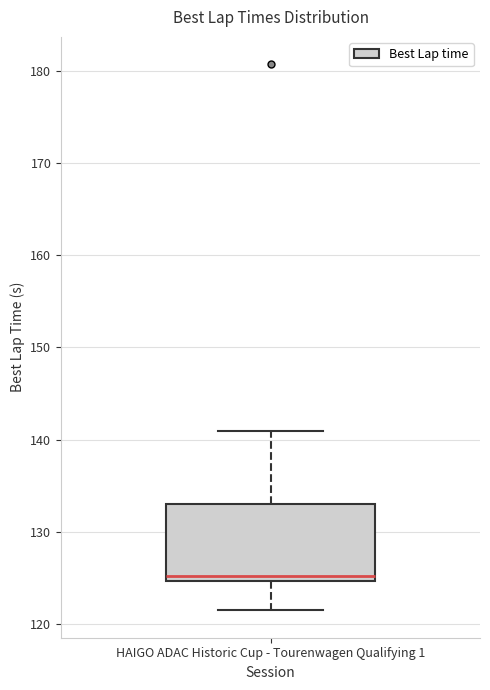

Transcribe this box plot: give where the median line is, the range the box spans, and where the two whiskers end, as read against the y-axis. The values are not printed on the chart, so give them approximately, as read against the axis.

median 125 (just above the box's lower edge), box 125 to 133, whiskers 121 to 141